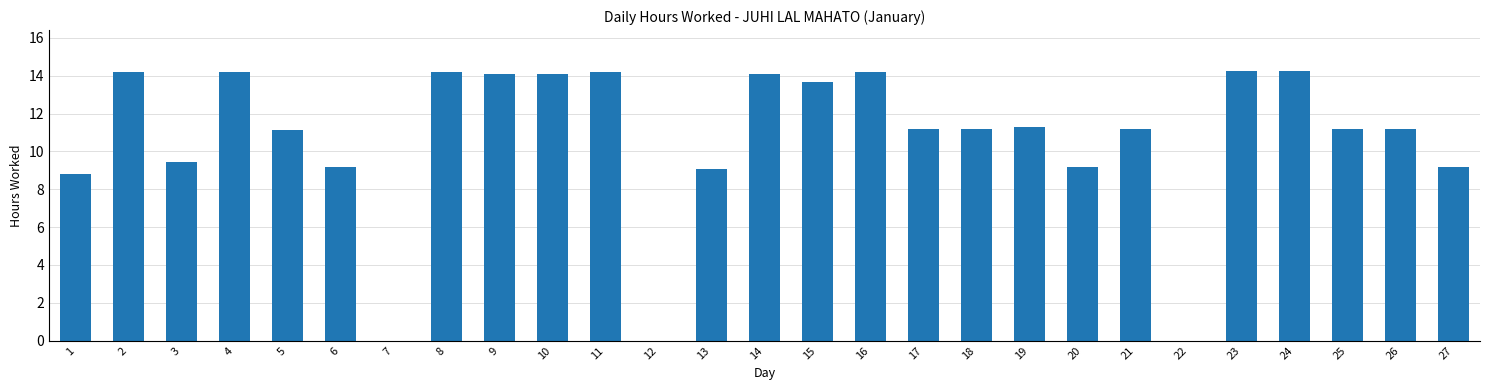

What is the change in value from 19 to 24?

+2.9